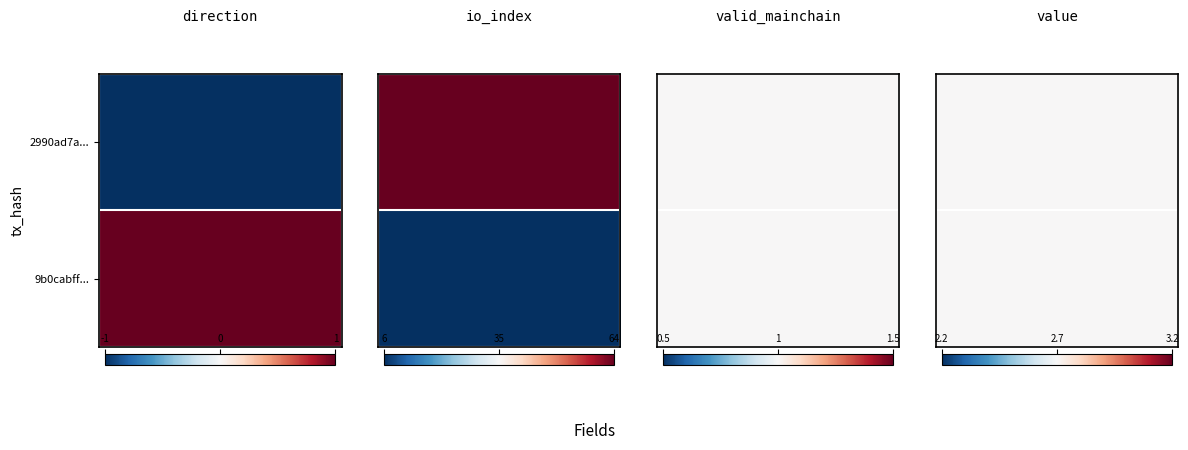

List the series in order of their peak value, highest first.

2990ad7abc4e8c6fa9f893aa37301aa1de5ef3a, 9b0cabff48004412a448cc08ebf320a4f95f1e2